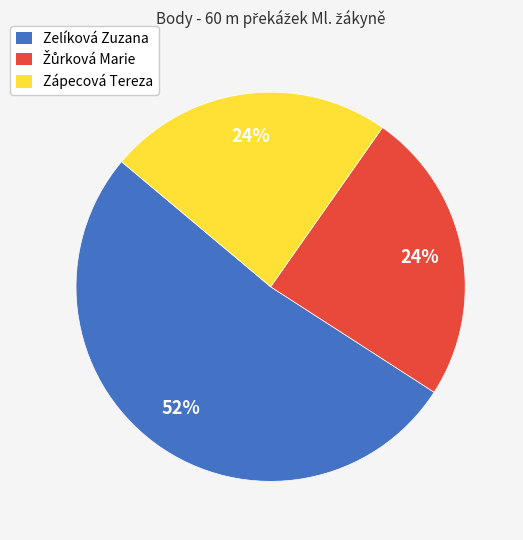

Which slice is the largest?

Zelíková Zuzana